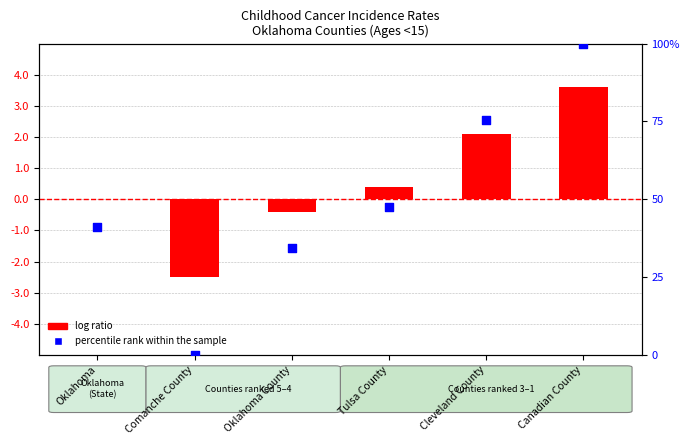

What is the total value across all series at Tulsa County?

47.9